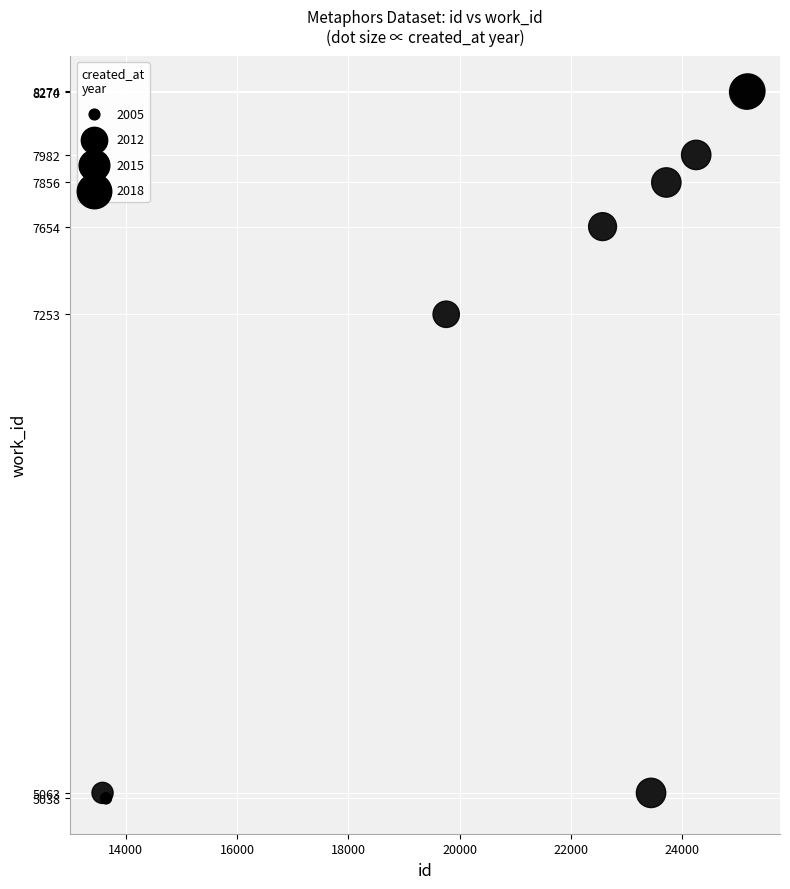

What Y value in the scatter plot is closest to 6656?

7253